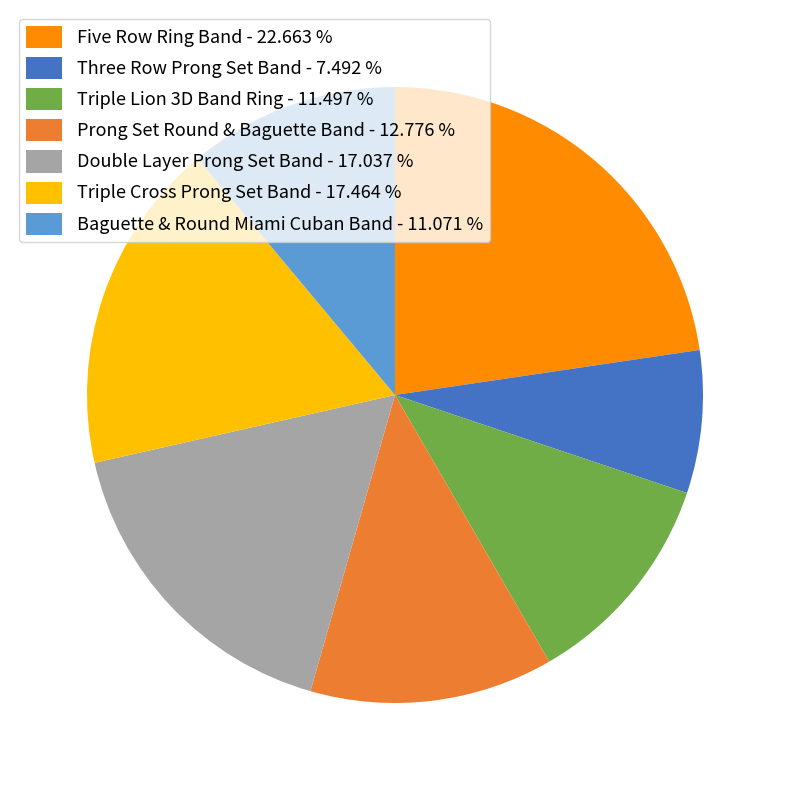

Does Five Row Ring Band account for over 50% of the chart?

No